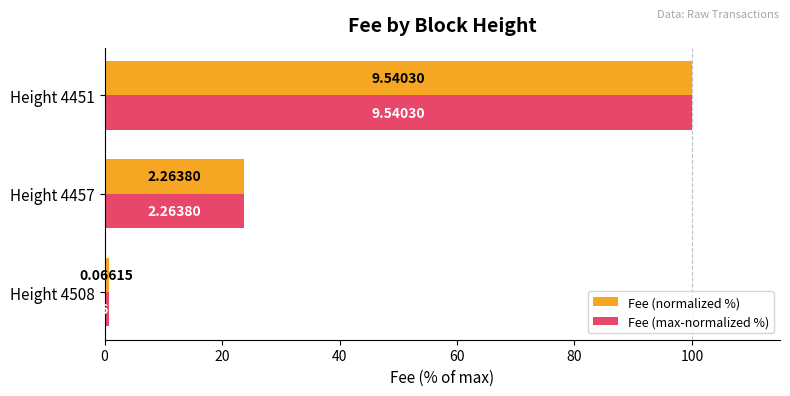

What are all the series names shown in the legend?

Fee (normalized %), Fee (max-normalized %)